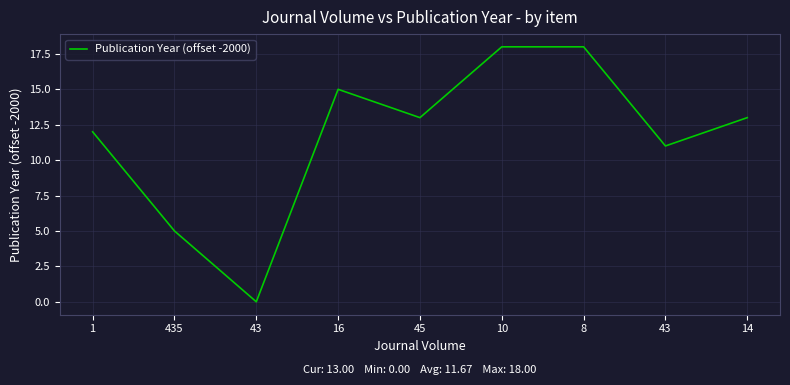

How many positive values are there?

8